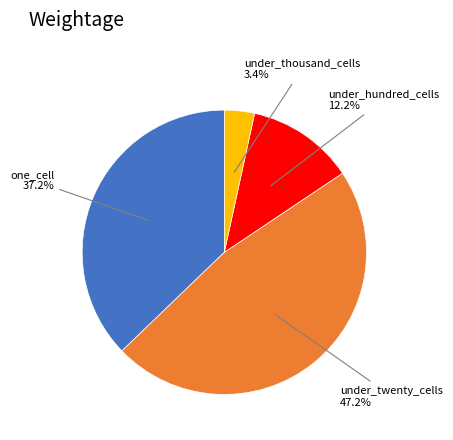

Is it true that under_hundred_cells is 28% of the pie?

False